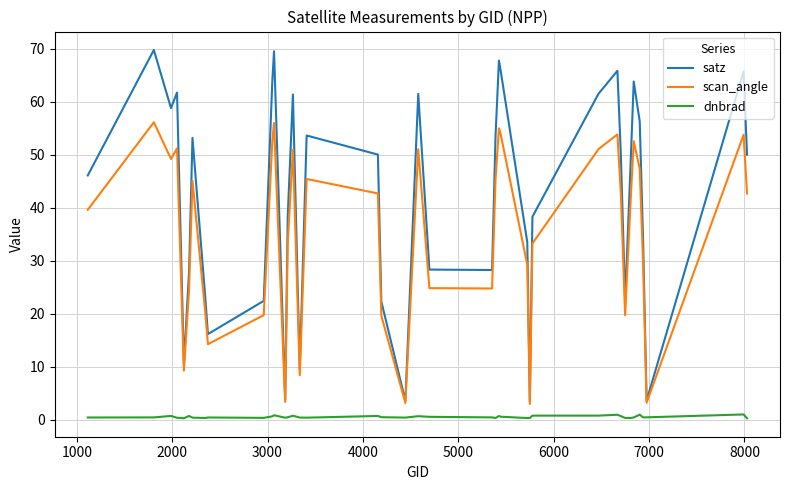

Which series has the largest total across all categories?

satz